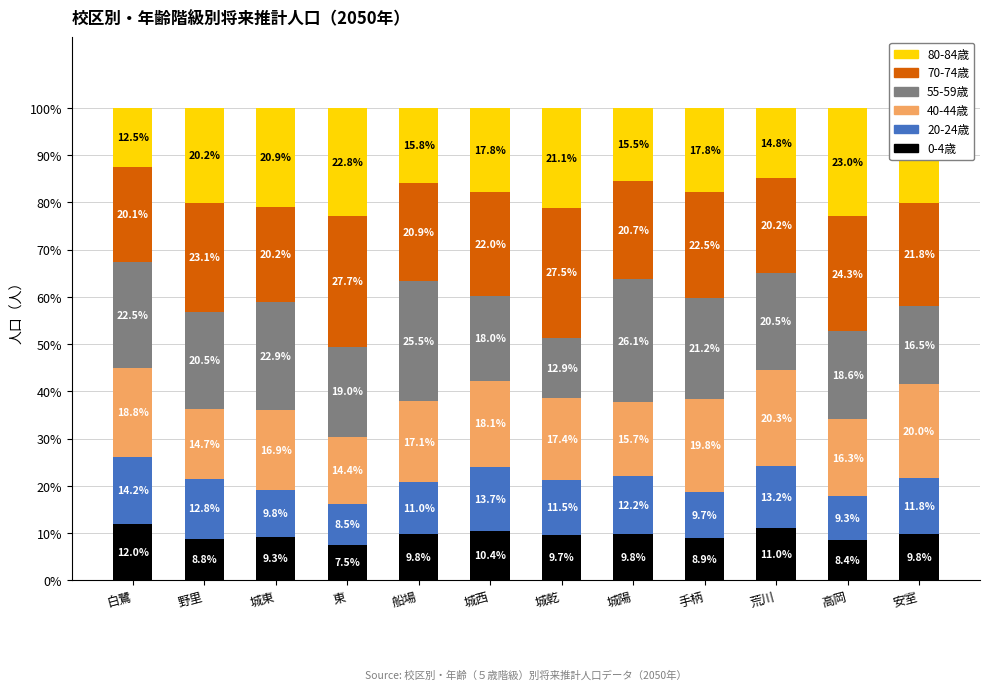

Where is 0-4歳 nearest to the value 9?

手柄